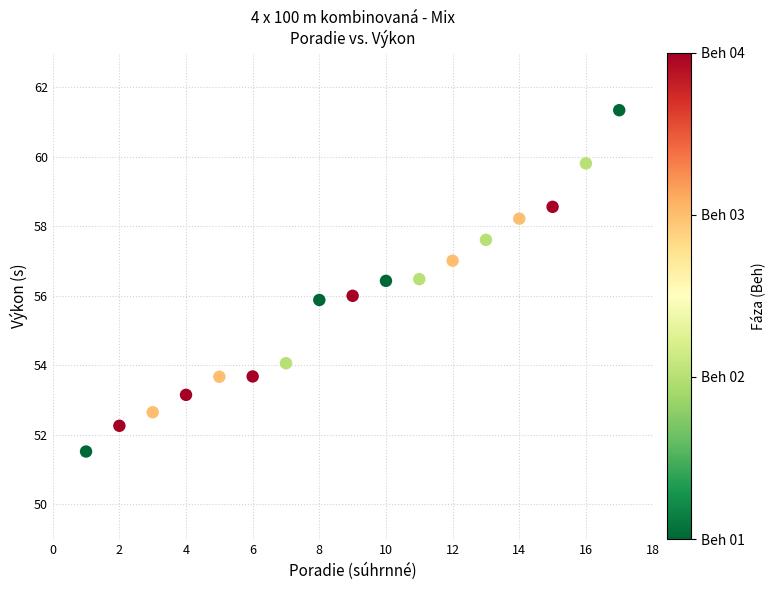

What is the range of Y values (max minus min)?

9.8